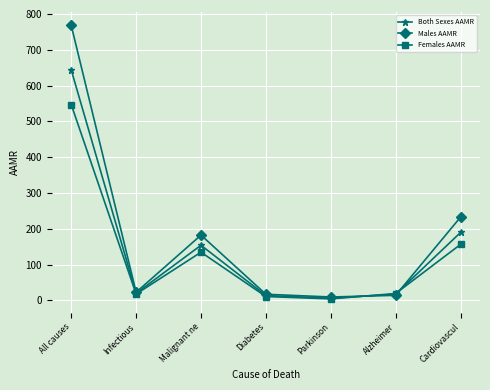

In Both Sexes AAMR, how many points are higher than both neighbors (excluding endpoints)?

1